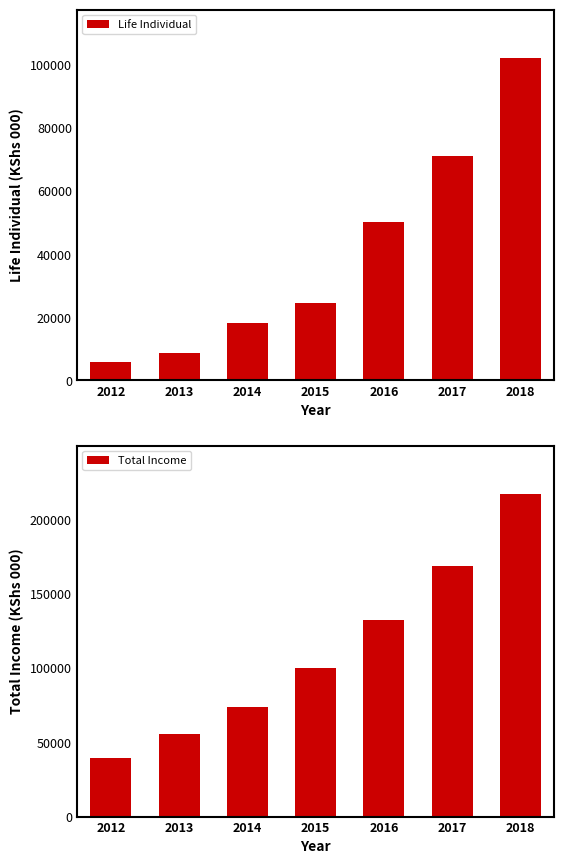

Is the value of Total Income at 2016 greater than the value of Life Individual at 2013?

Yes